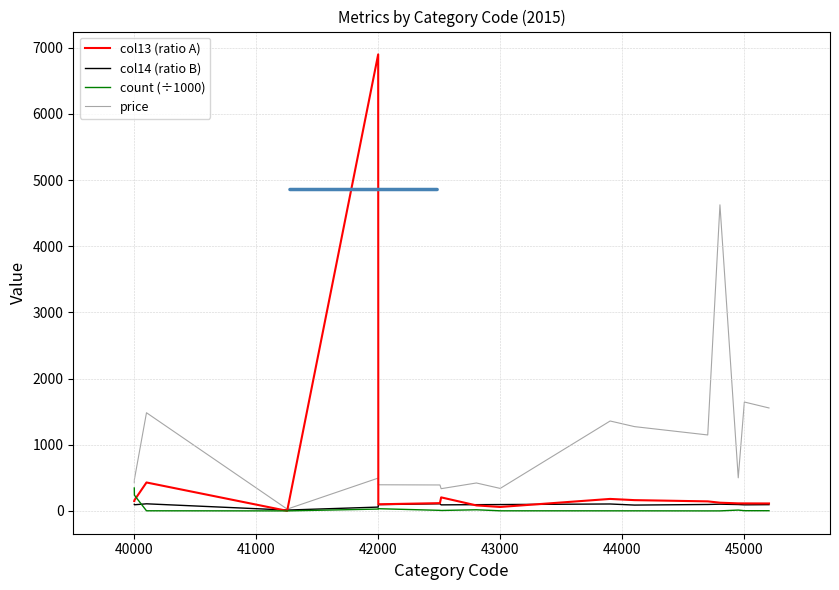

What is the maximum value for col13 (ratio A)?

6901.0